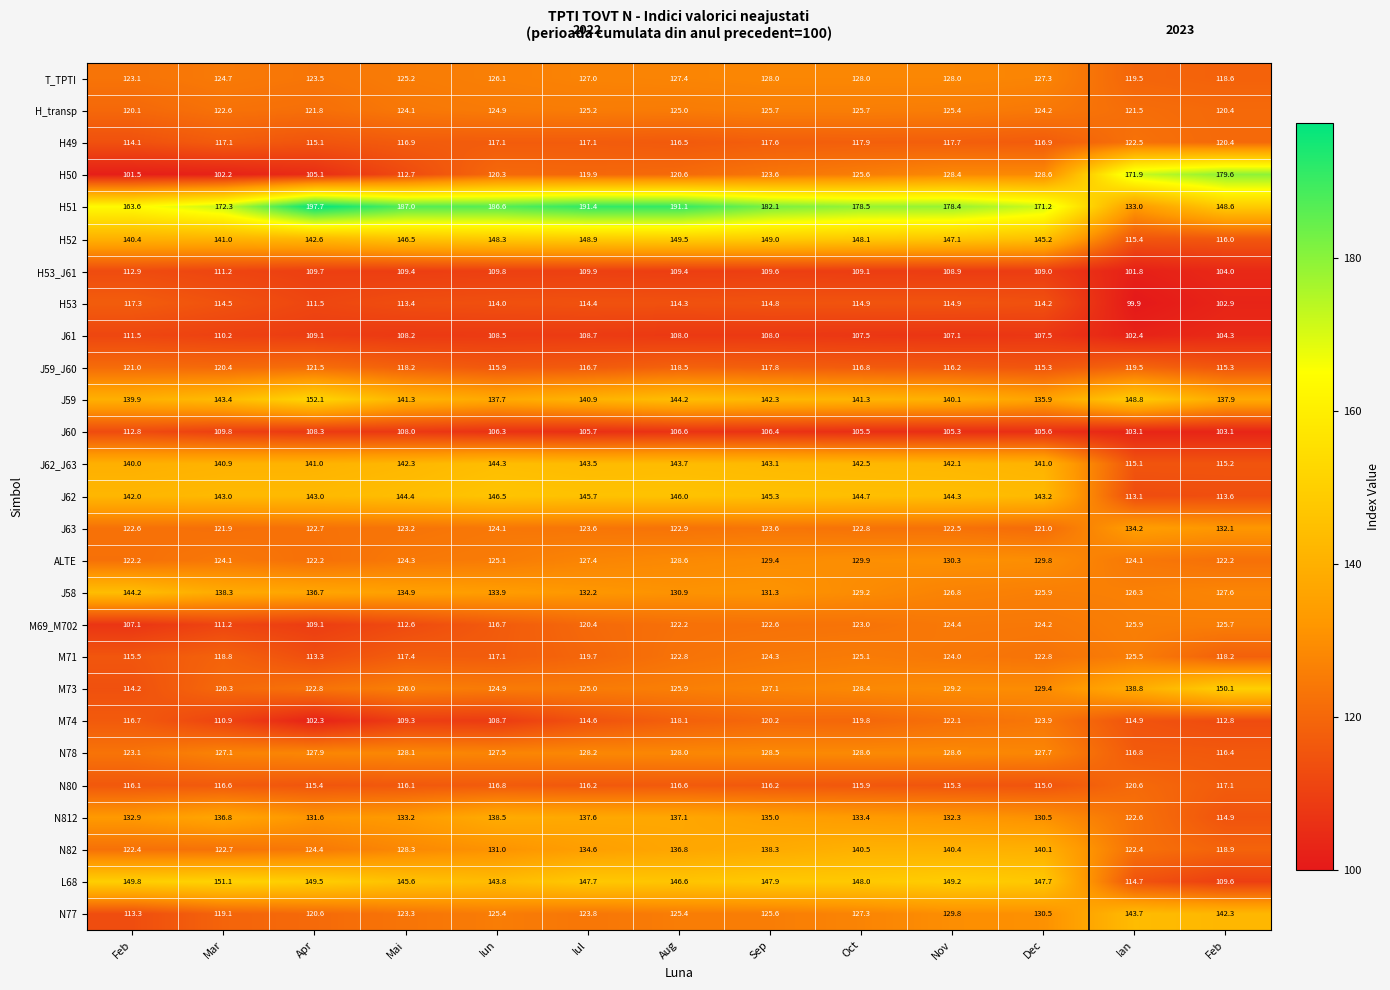

Which has a higher value, Ian or Feb?

Ian